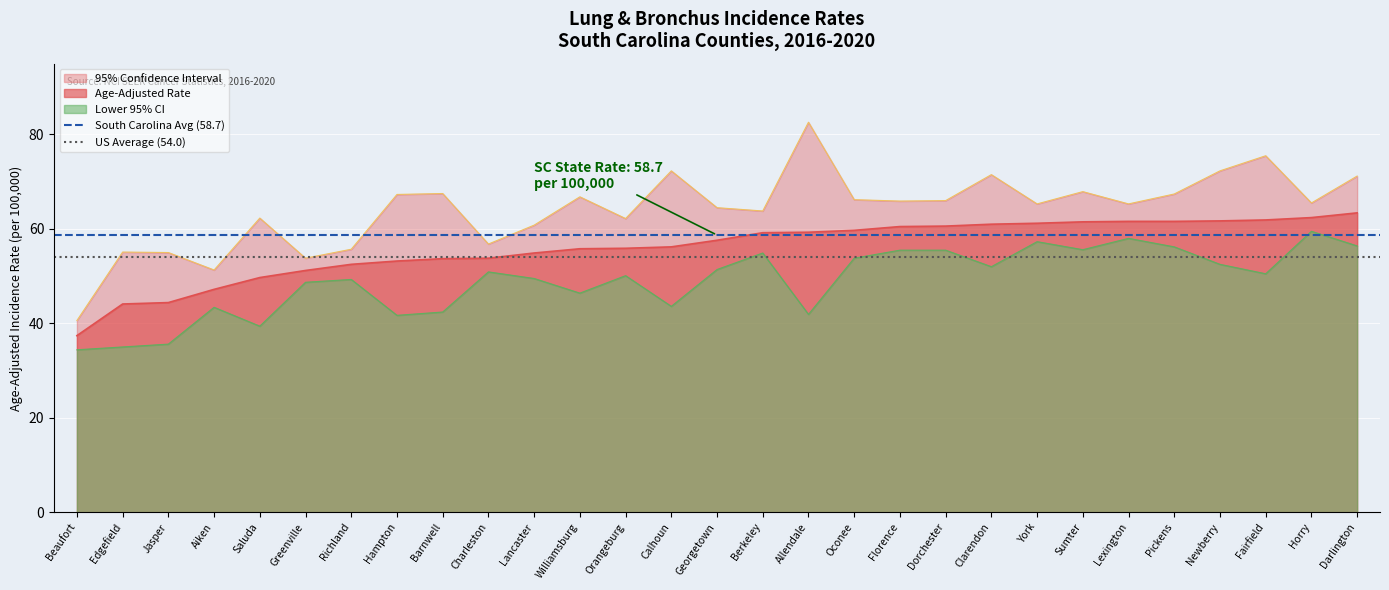

Read the Age-Adjusted Rate value at Darlington.

63.4